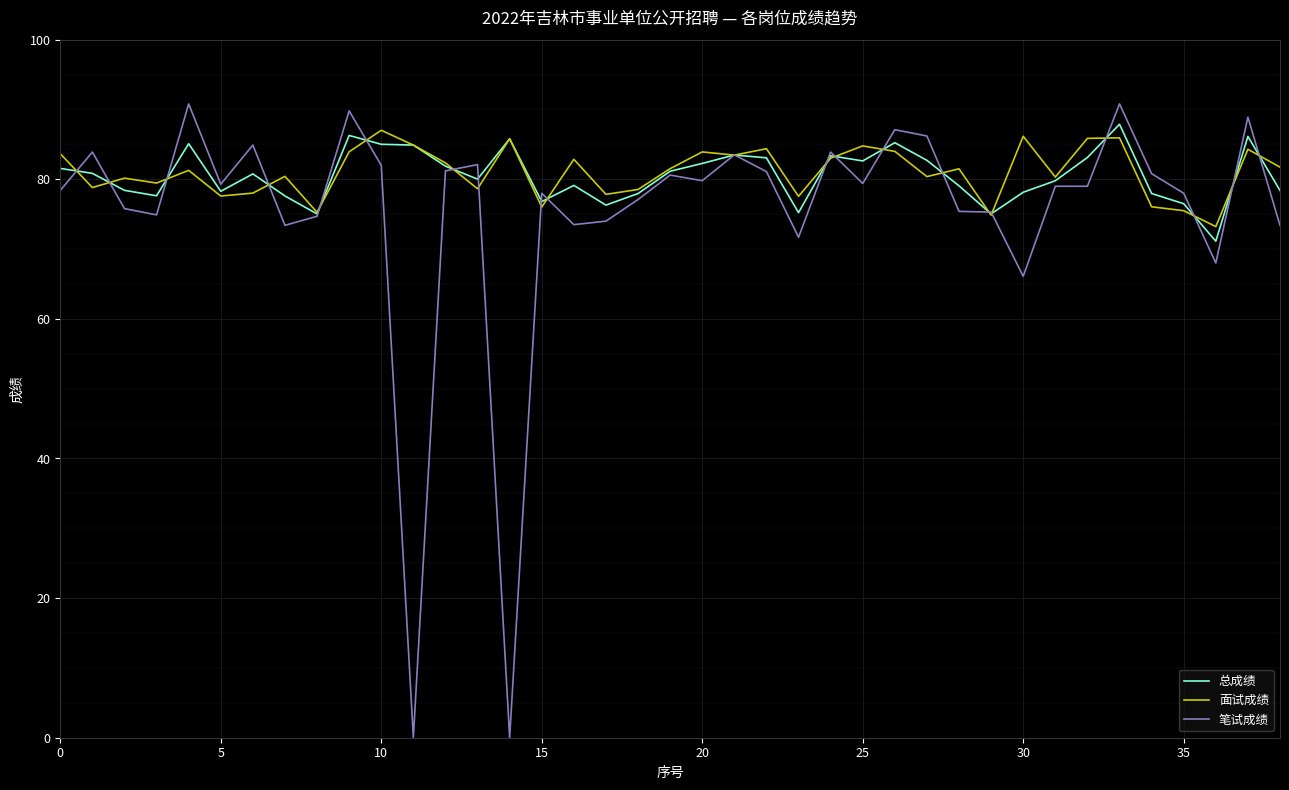

What is the highest value of the 总成绩 series?

87.9